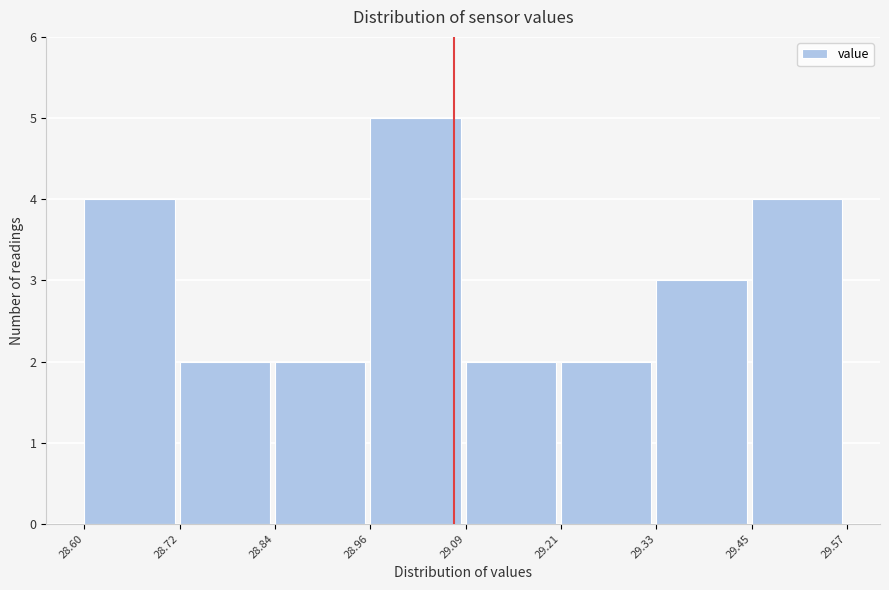

Reading left to right, transcribe this chart: for each bar, give the range it covers on the x-axis and its height. The values are not printed on the chart, so give them approximately, as read against the axis.

28.60 to 28.72: 4
28.72 to 28.84: 2
28.84 to 28.96: 2
28.96 to 29.09: 5
29.09 to 29.21: 2
29.21 to 29.33: 2
29.33 to 29.45: 3
29.45 to 29.57: 4